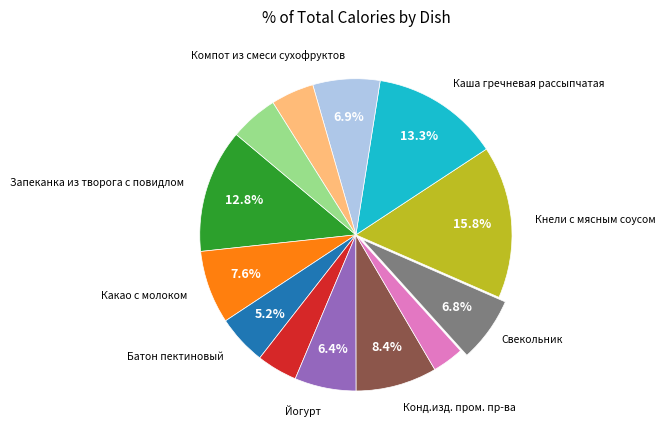

Is there a majority slice in this chart?

No